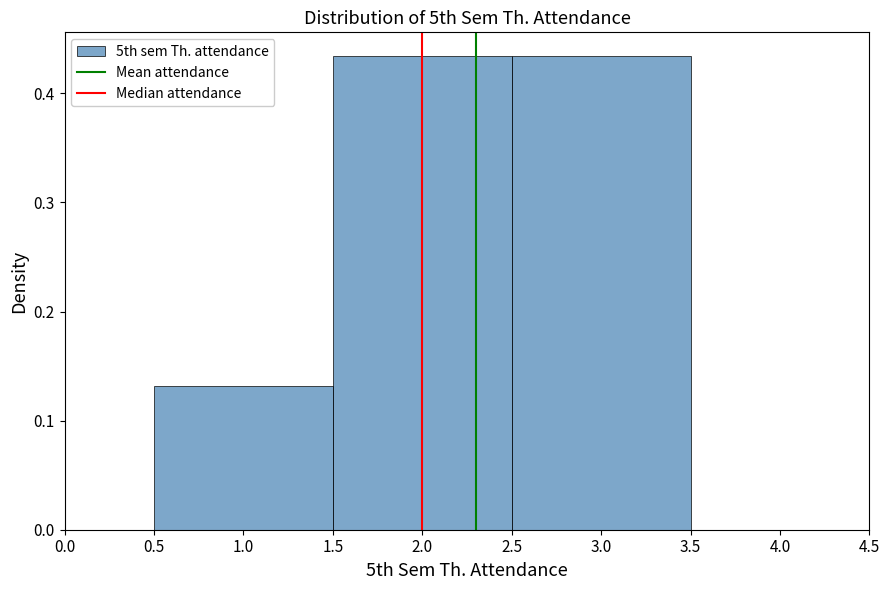

What is the height of the bar covering 0.5 to 1.5 on the x-axis? The values are not printed on the chart, so give them approximately, as read against the axis.

0.13